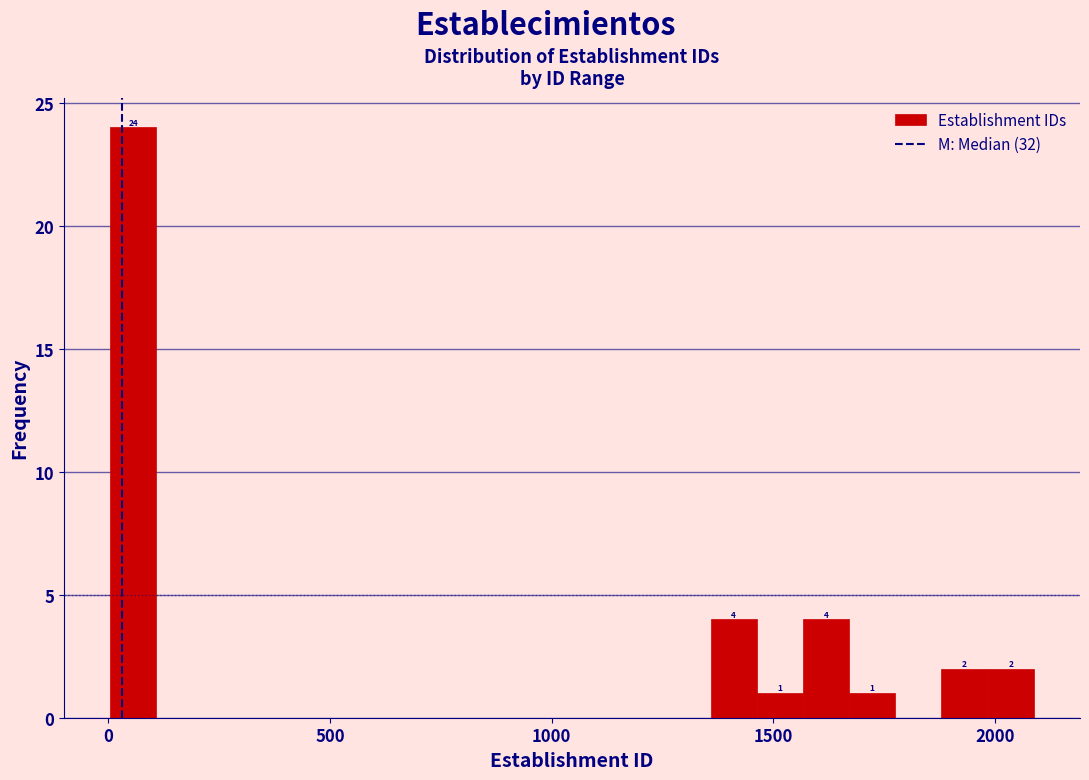

Read against the x-axis, roughly where is the centre of the tallest bar?

50